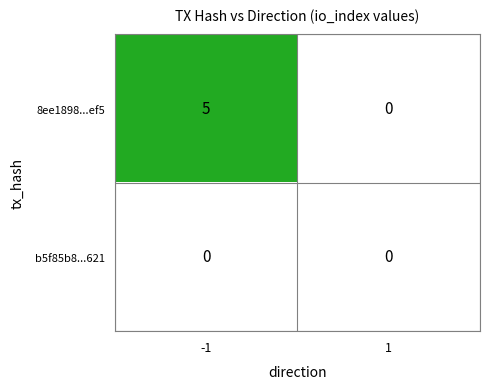

Rank the series by their maximum value, from lowest to highest.

b5f85b8...621, 8ee1898...ef5